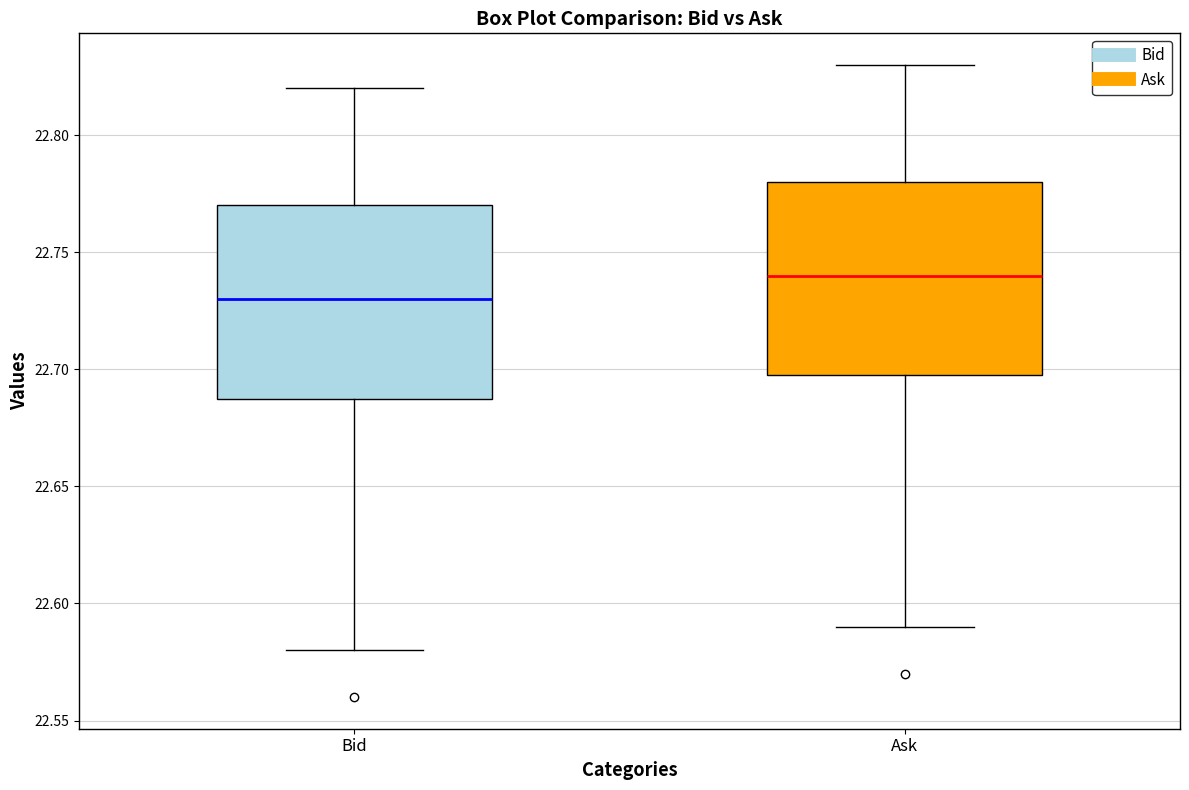

Where does the lower whisker of the box for Ask end on the y-axis? The values are not printed on the chart, so give them approximately, as read against the axis.

22.59